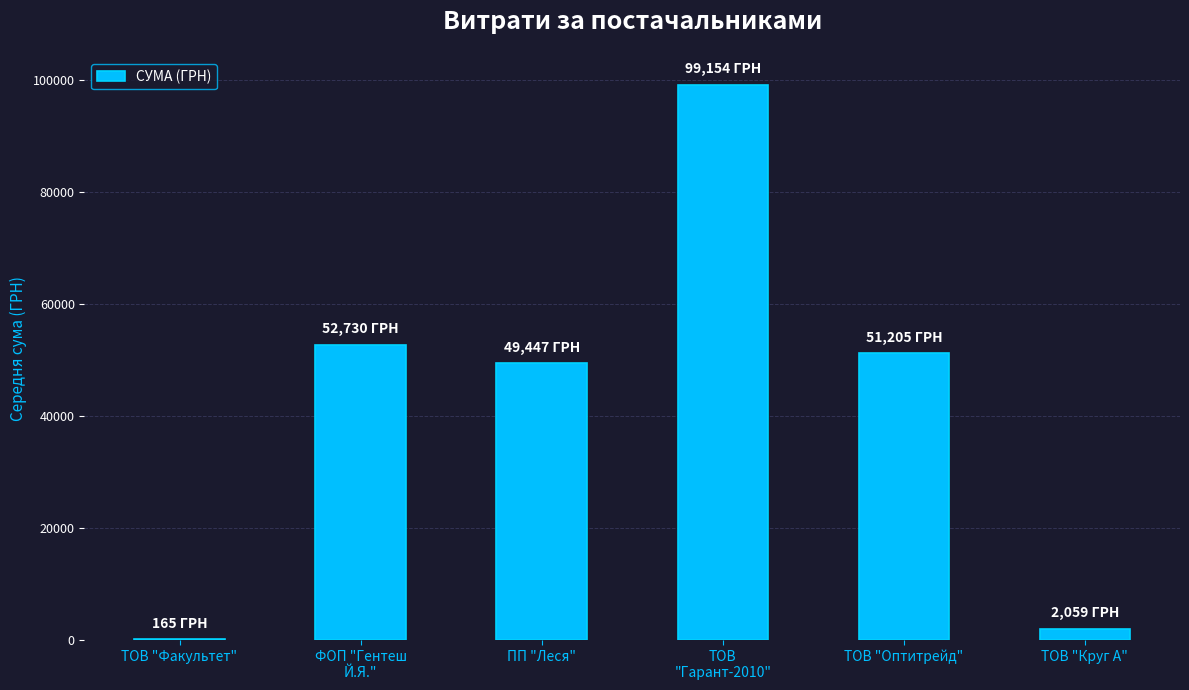

Reading left to right, list all the values displayed in this chart.

165.0	52729.7	49447.0	99153.9	51204.7	2059.2